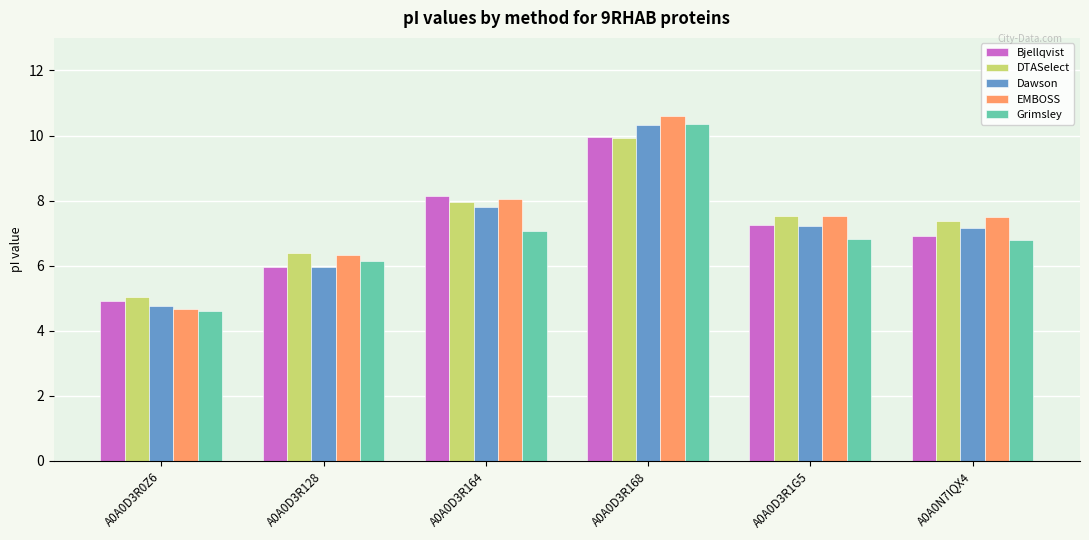

What is the smallest value displayed?

4.6